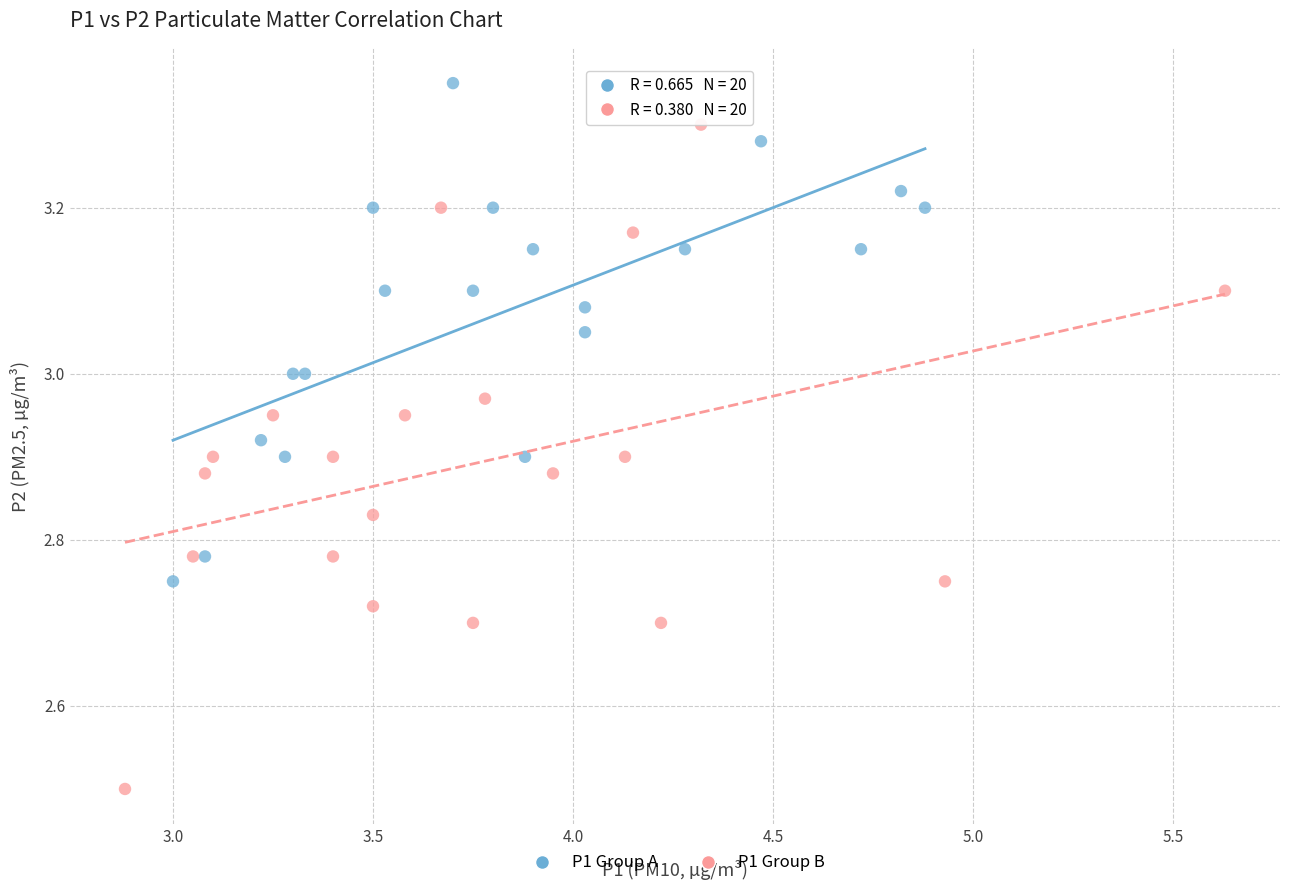

Which series has the widest spread of Y values?

P1 Group B